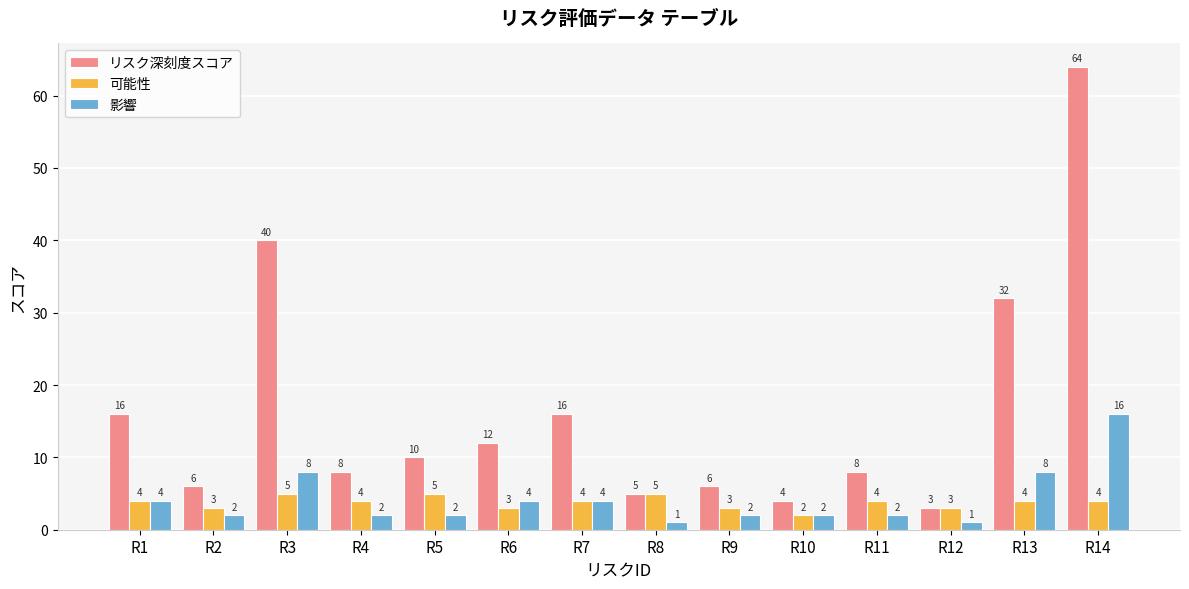

At which category is the sum across all series the highest?

R14